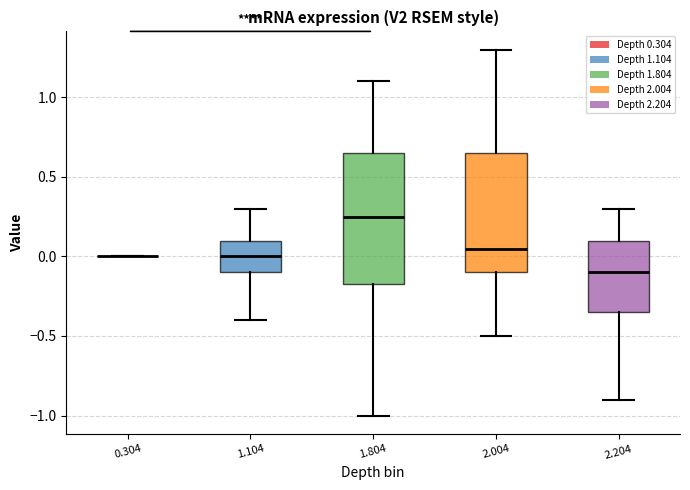

Reading left to right, read every box against the y-axis: the position of its median line, the range the box covers, and the ends of its whiskers. The values are not printed on the chart, so give them approximately, as read against the axis.

0.304: box collapsed to a line at 0.00, whiskers 0.00 to 0.00
1.104: median 0.00, box -0.10 to 0.10, whiskers -0.40 to 0.30
1.804: median 0.25, box -0.15 to 0.65, whiskers -1.00 to 1.10
2.004: median 0.05, box -0.10 to 0.65, whiskers -0.50 to 1.30
2.204: median -0.10, box -0.35 to 0.10, whiskers -0.90 to 0.30